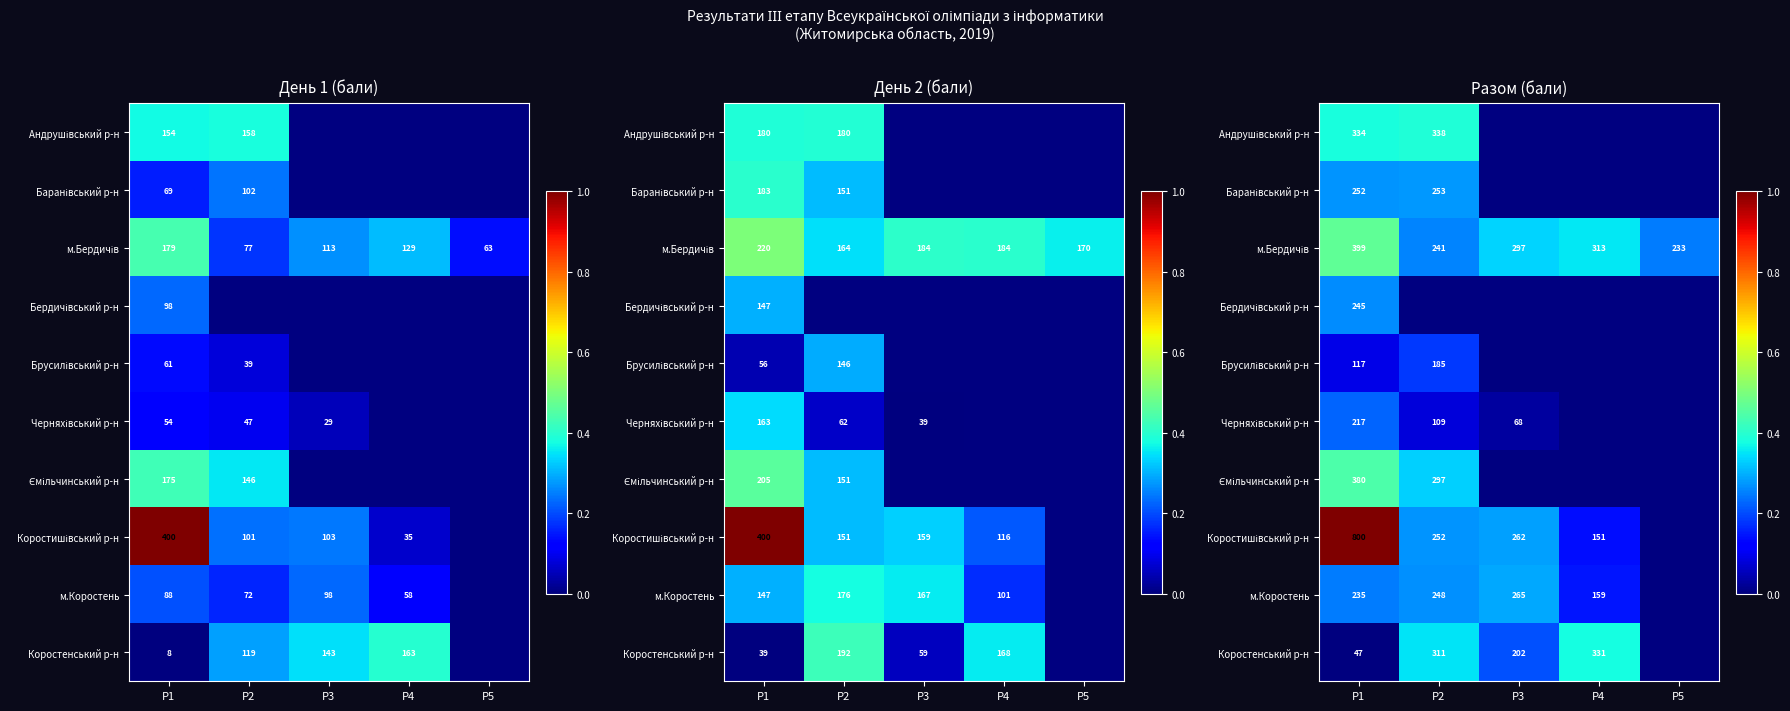

Is it true that Черняхівський р-н equals 0.0 at P3?

False